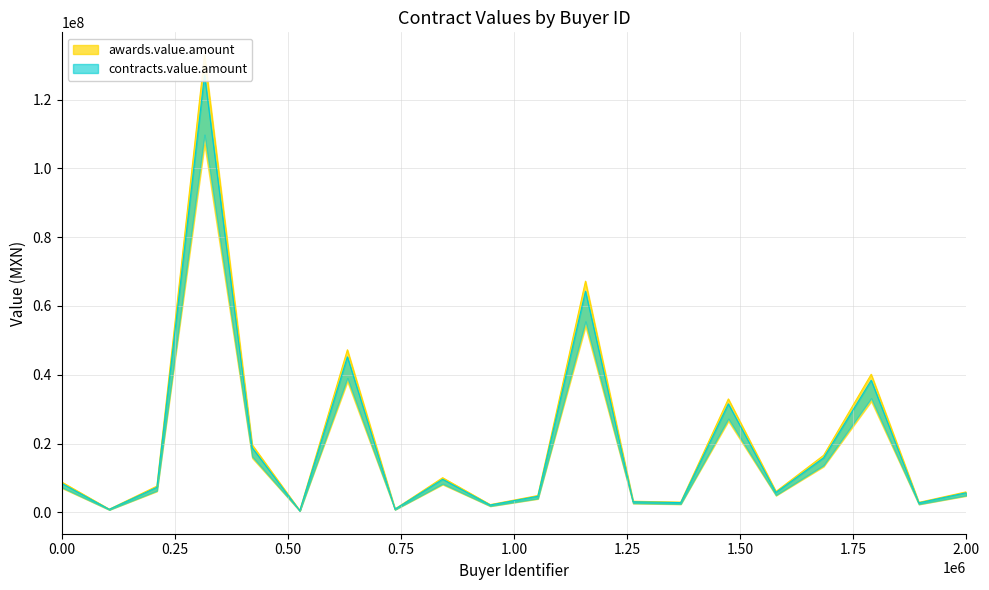

How many lines are shown in the chart?

2